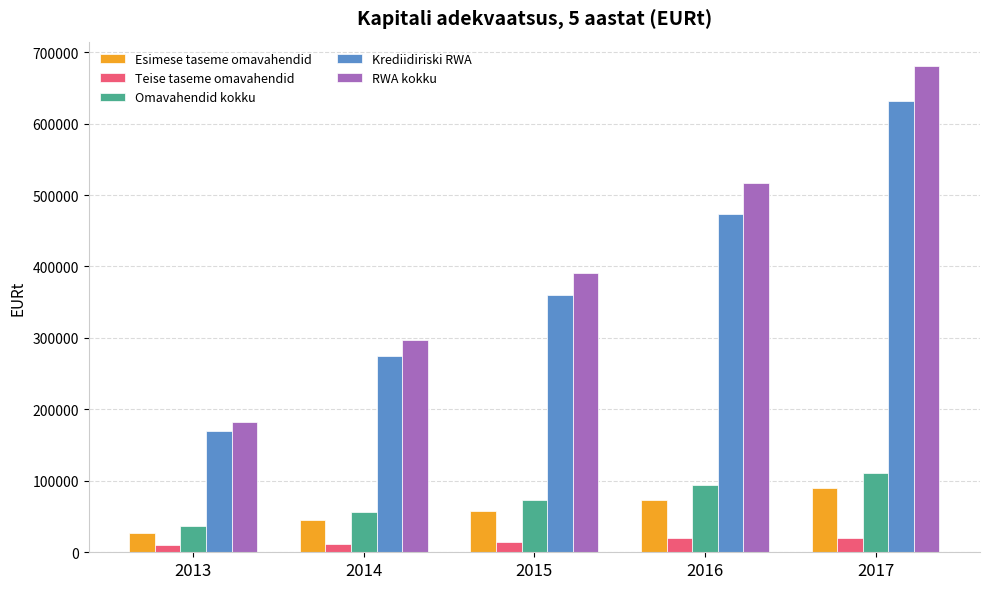

What is the value of the Teise taseme omavahendid bar at the 1st from the left?

10000.0